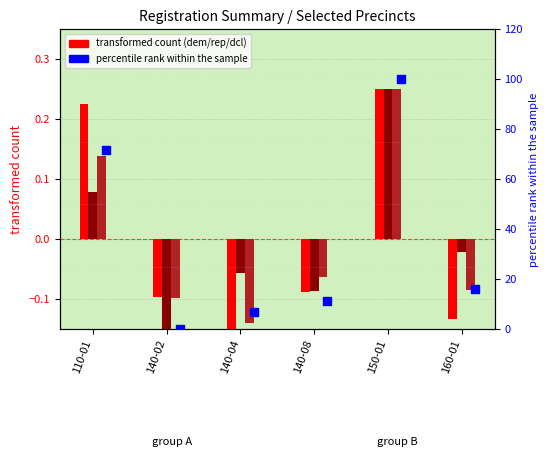

At which category is the sum across all series the highest?

150-01